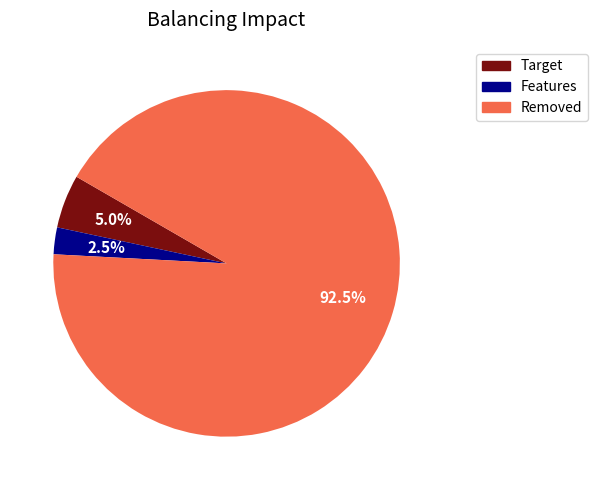

Is there any slice that represents more than half of the pie?

Yes